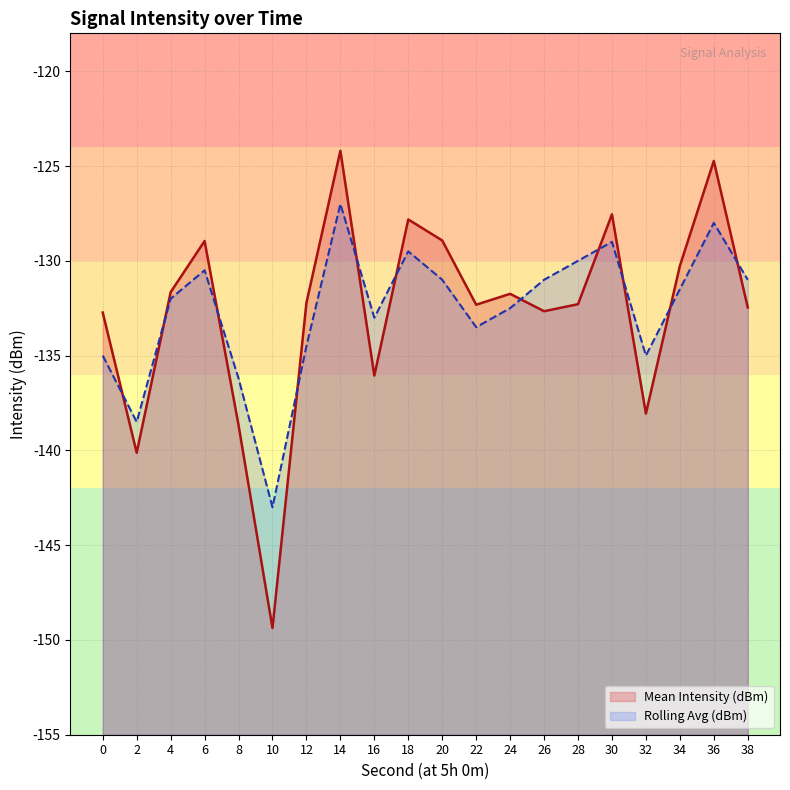

What is the difference between the highest and lowest values at 14?

2.8